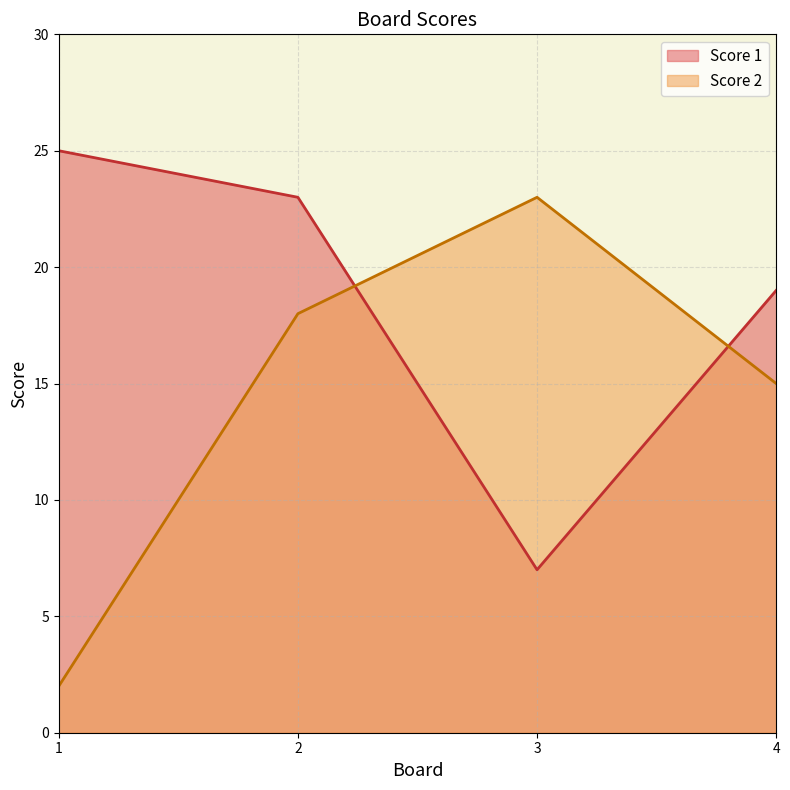

True or false: Score 1 has a value of 12 at 3.

False